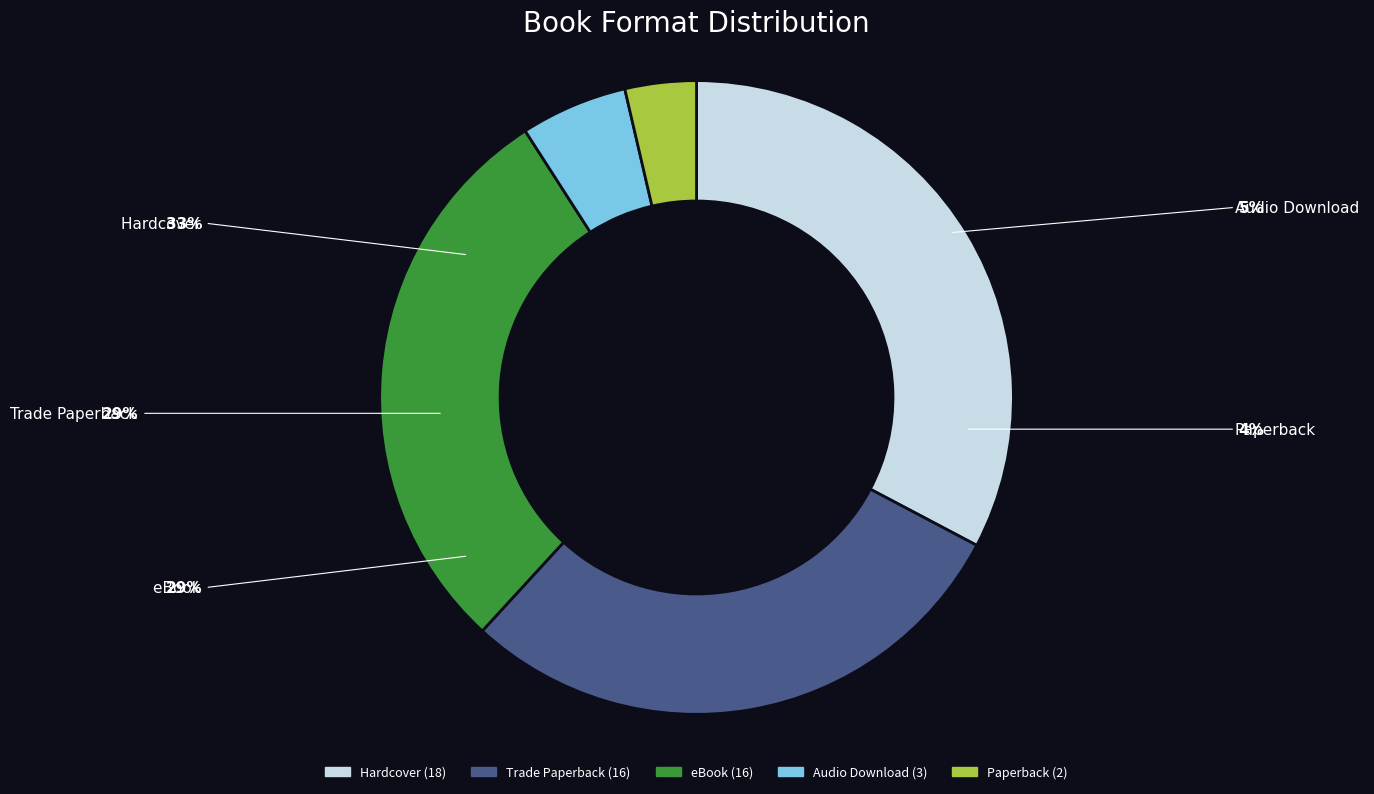

How many segments does this pie chart have?

5